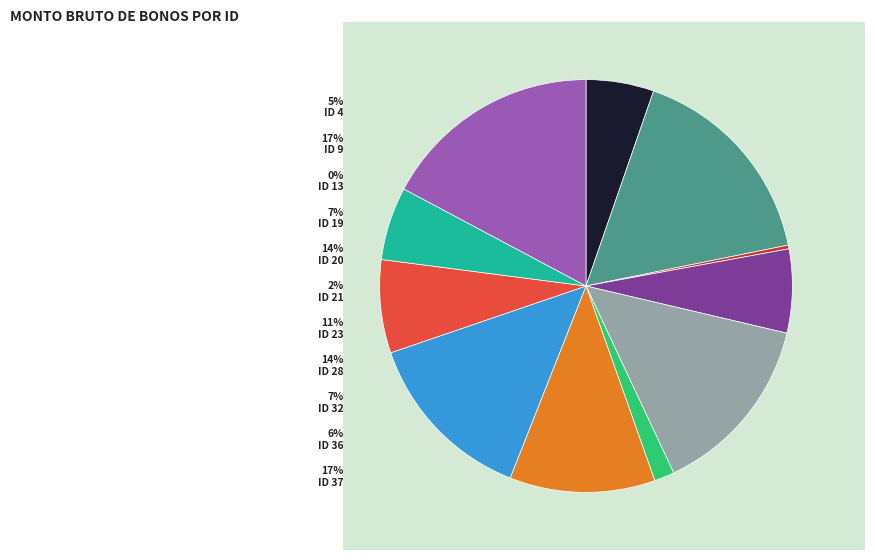

Is there a majority slice in this chart?

No